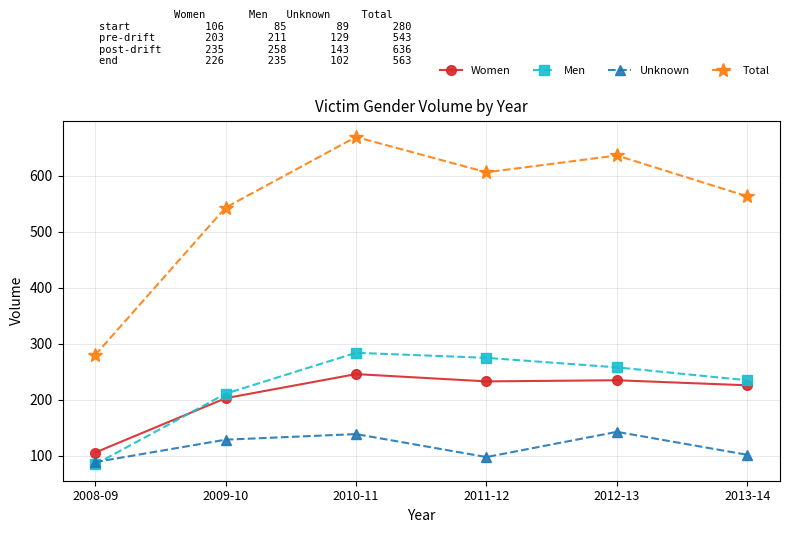

Between 2008-09 and 2009-10, which series saw the biggest shift?

Total